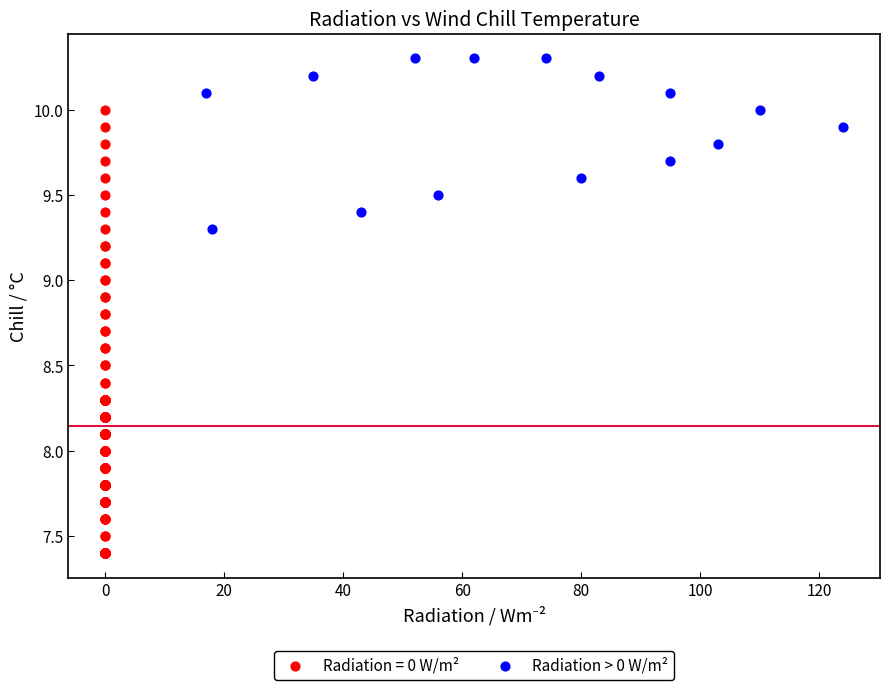

Which series contains the highest Y value?

Radiation > 0 W/m²